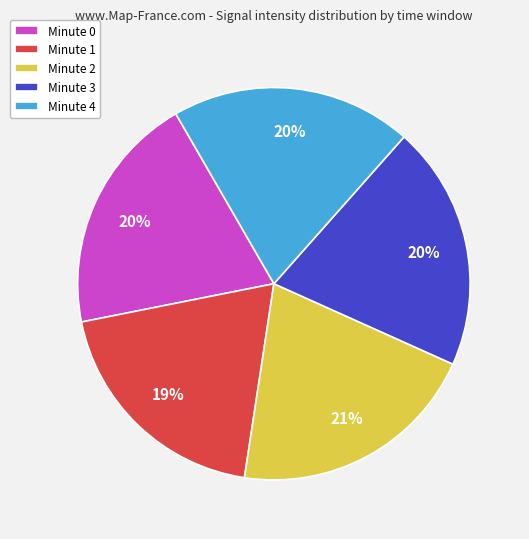

Combined, do Minute 0 and Minute 4 account for over 50%?

No